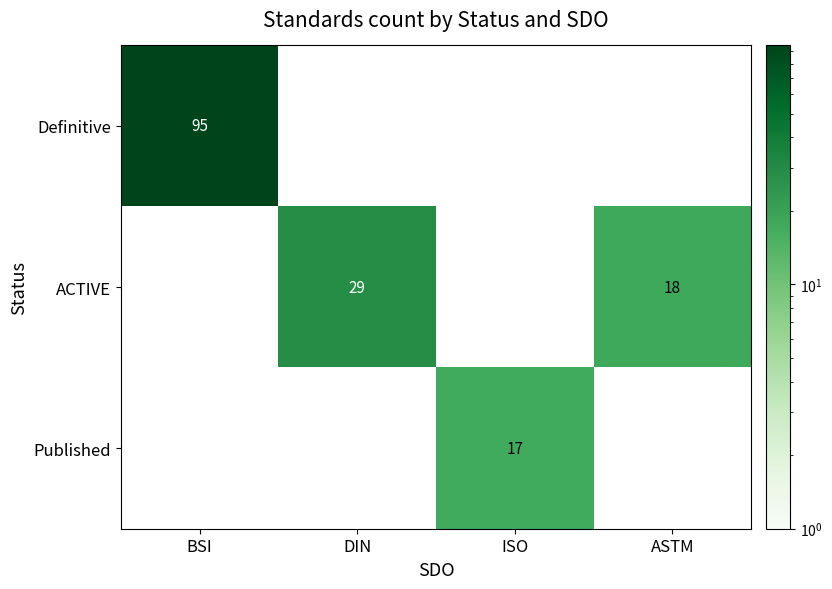

Is it true that Definitive equals 95 at BSI?

True